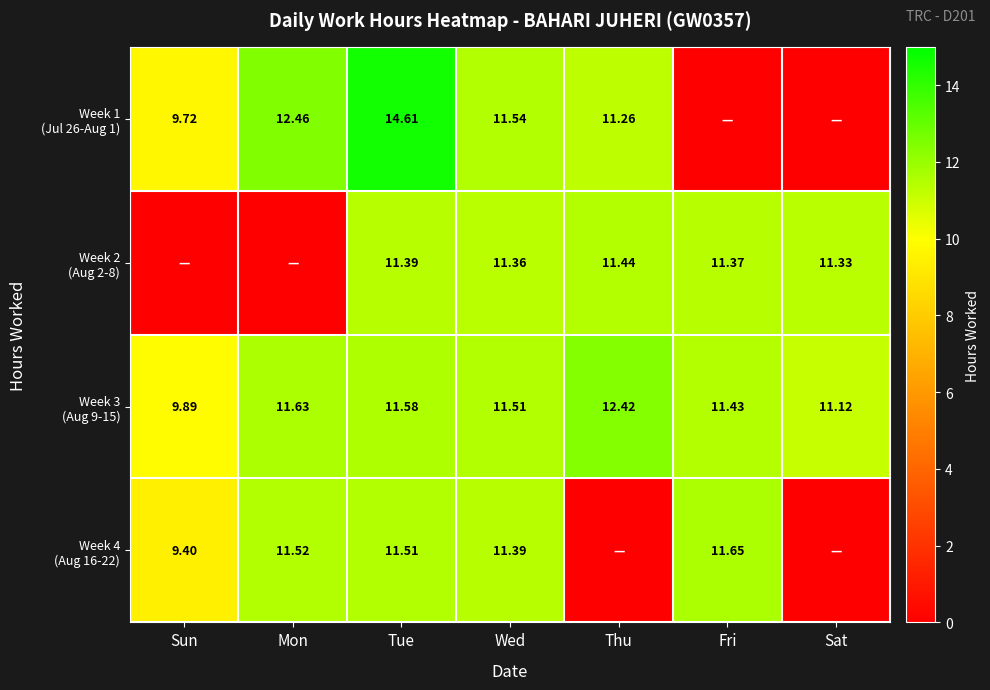

Which has a higher value, Wed or Thu?

Wed